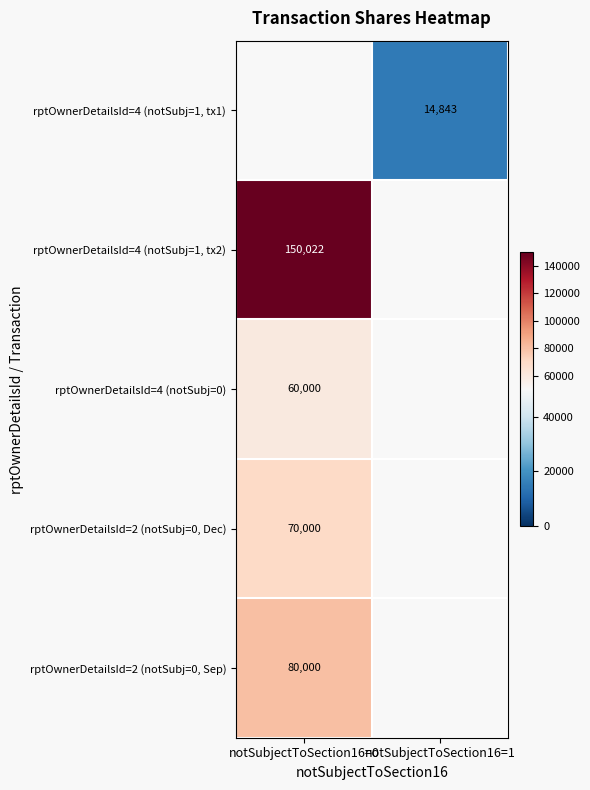

The value of rptOwnerDetailsId=4 (notSubj=1, tx2) at notSubjectToSection16=0 is 230104. True or false?

False